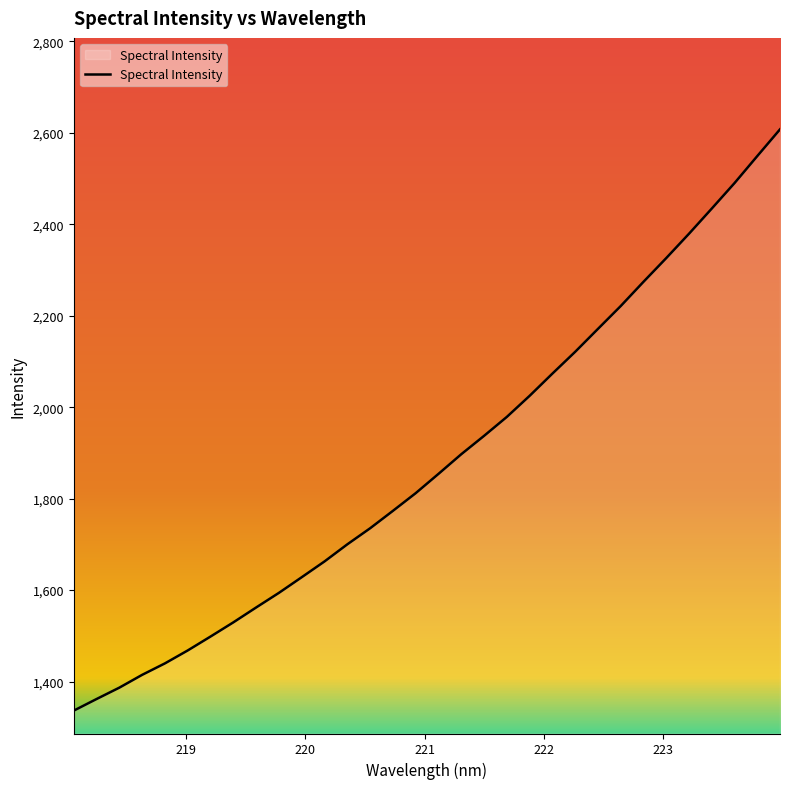

What is the maximum value shown in the chart?

2607.5